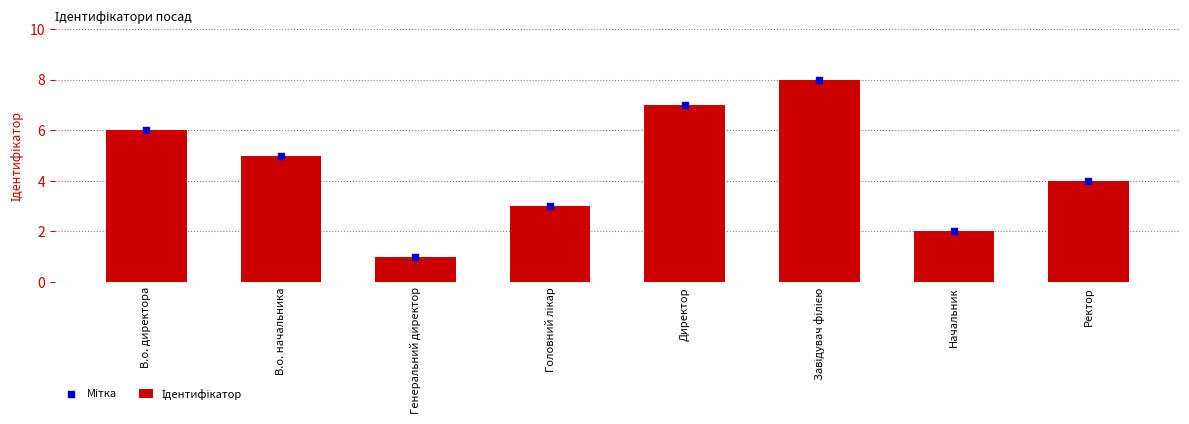

Which series has the largest Y range (max minus min)?

Ідентифікатор